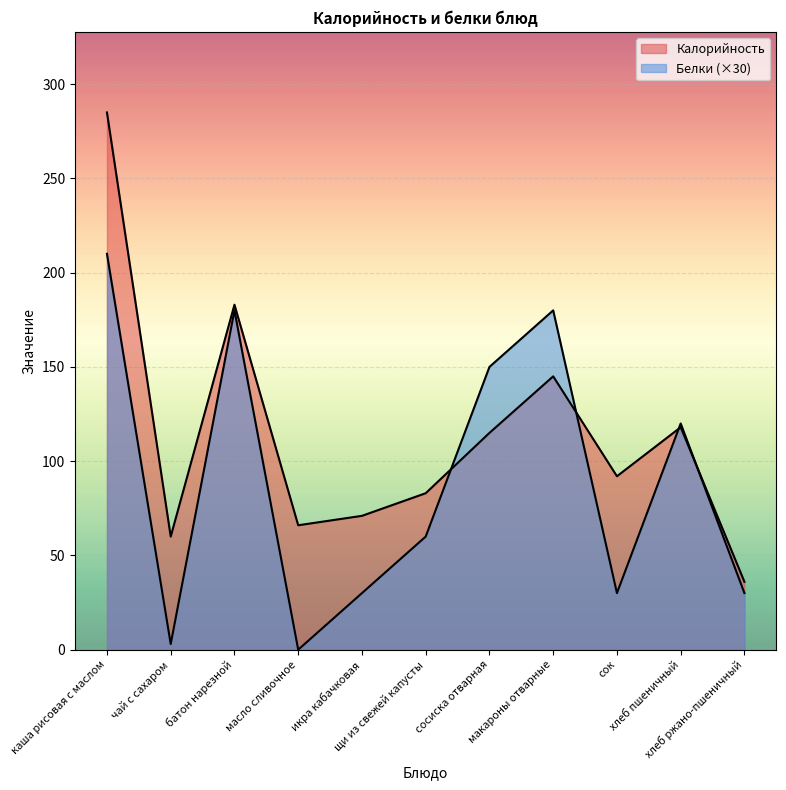

Reading left to right, what are all the values shown in this chart?

Калорийность: 285	60	183	66	71	83	115	145	92	118	36
Белки: 210	3	180	0	30	60	150	180	30	120	30